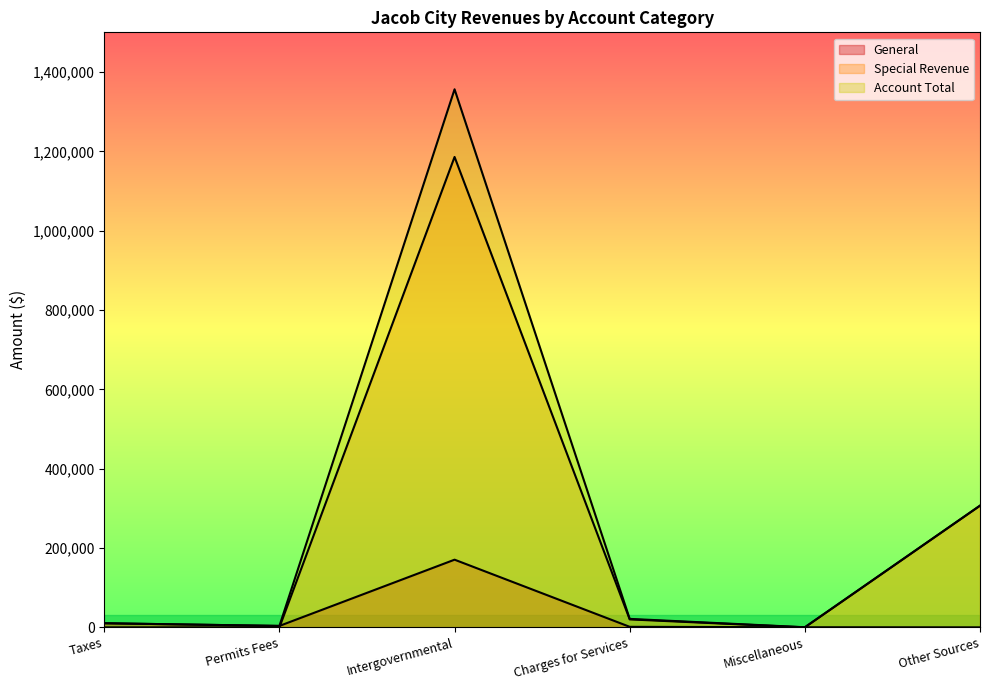

Is it true that Special Revenue equals 769821 at Permits Fees?

False